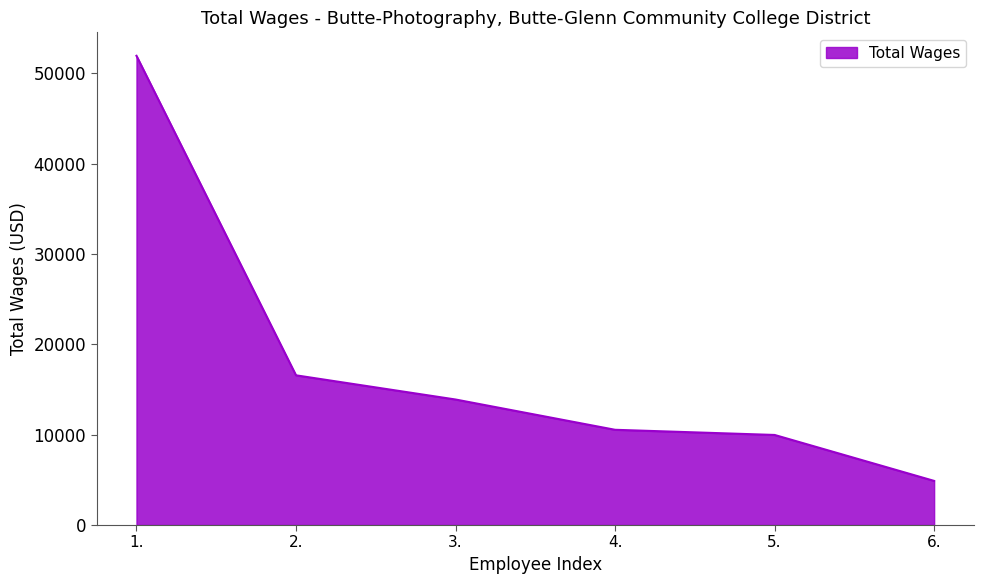

Does the chart have visible grid lines?

No